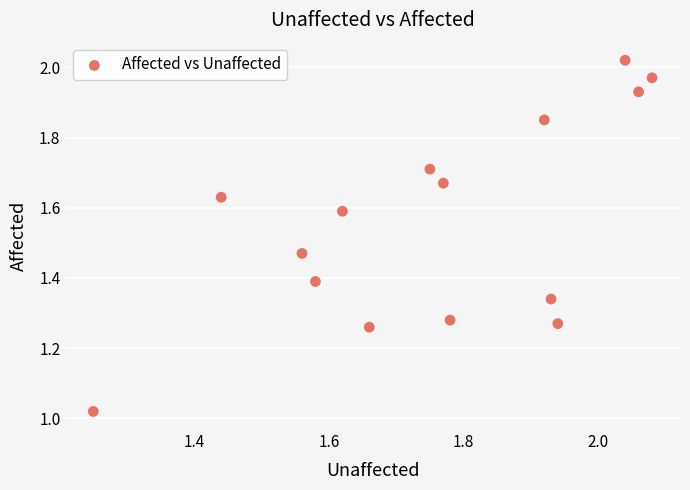

What is the range of X values (max minus min)?

0.8